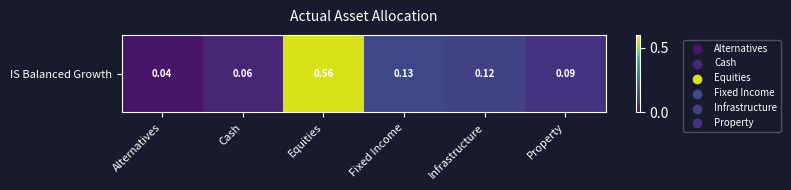

What is the difference between the second highest and minimum values?

0.1